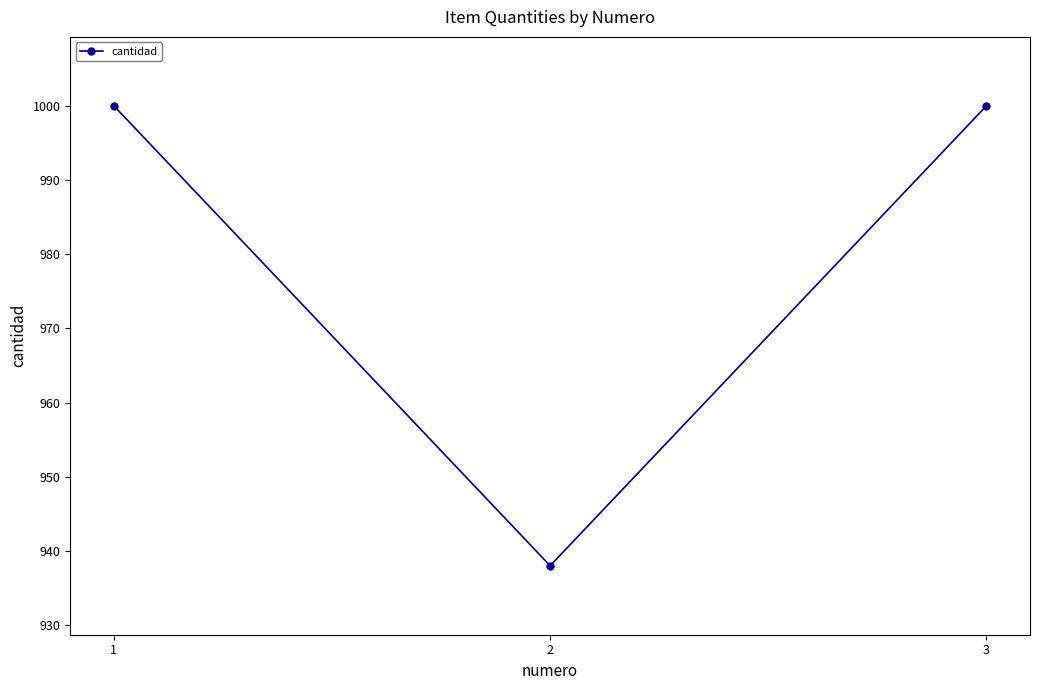

How many lines are shown in the chart?

1